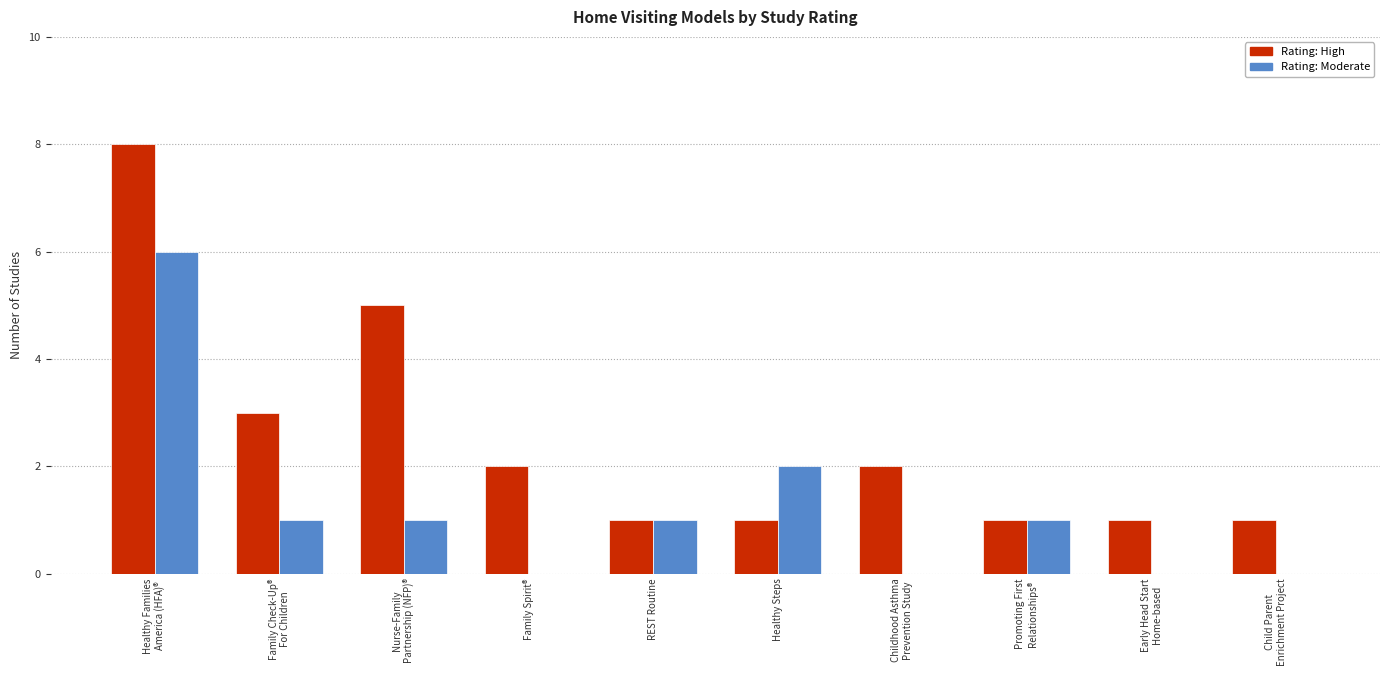

What is the greatest value displayed?

8